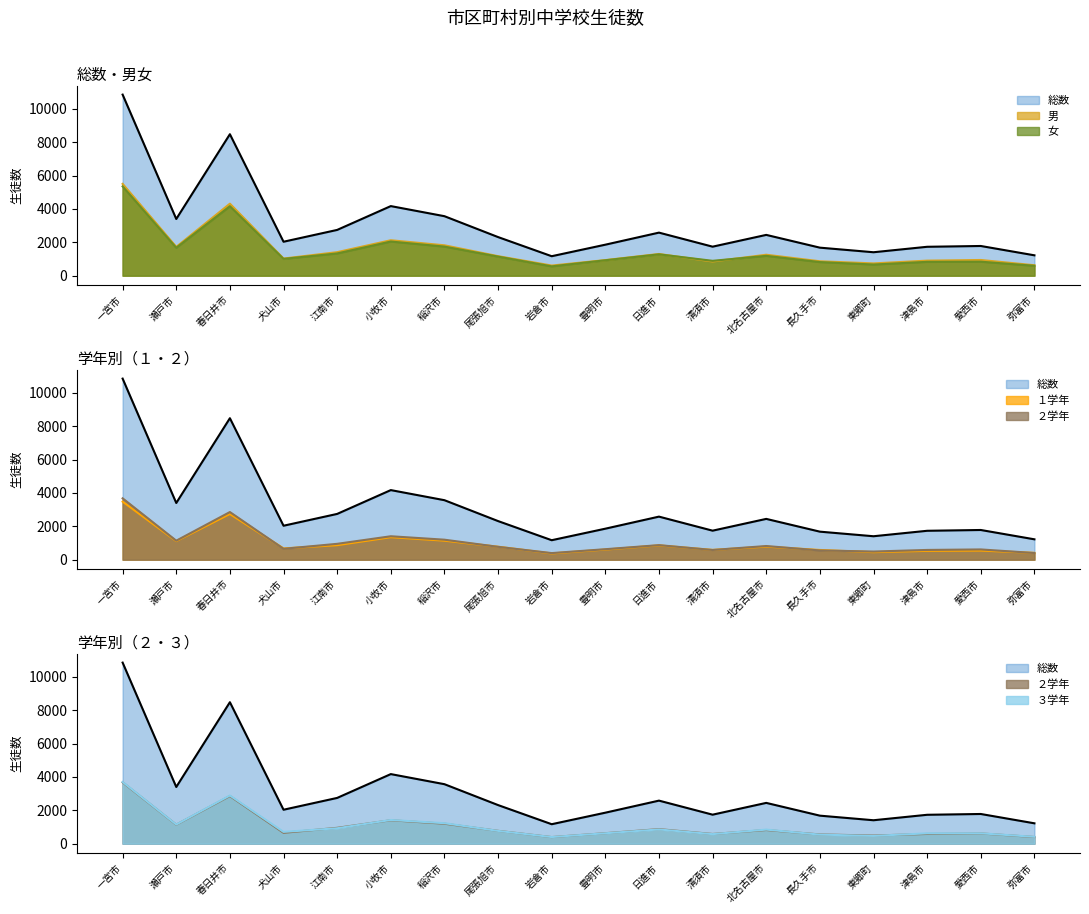

Is it true that ２学年 equals 1404 at 小牧市?

True